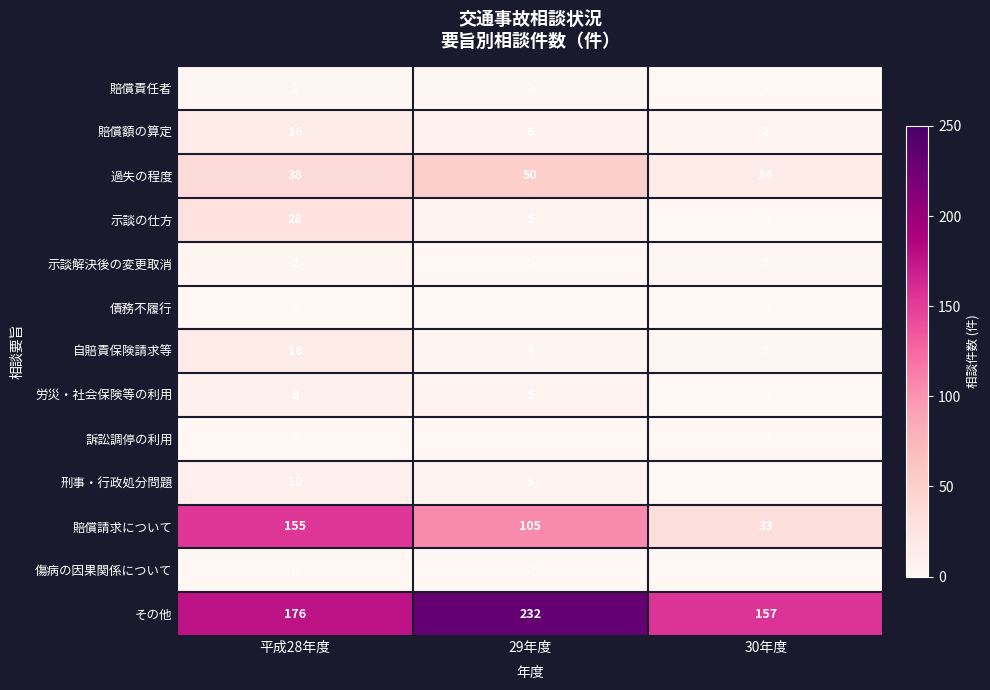

What is the difference between the 賠償額の算定 values at 平成28年度 and 29年度?

10